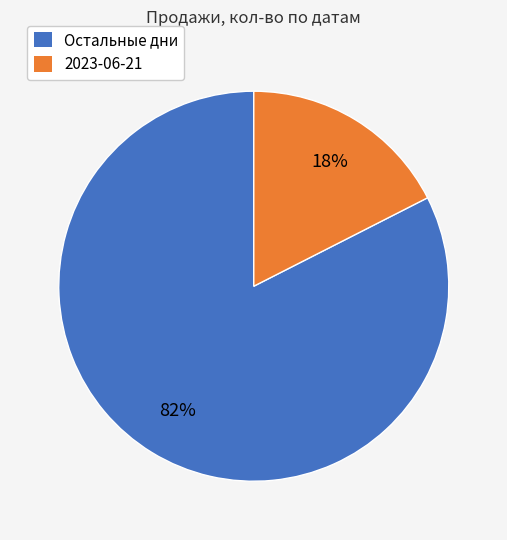

Does any single category account for the majority?

Yes